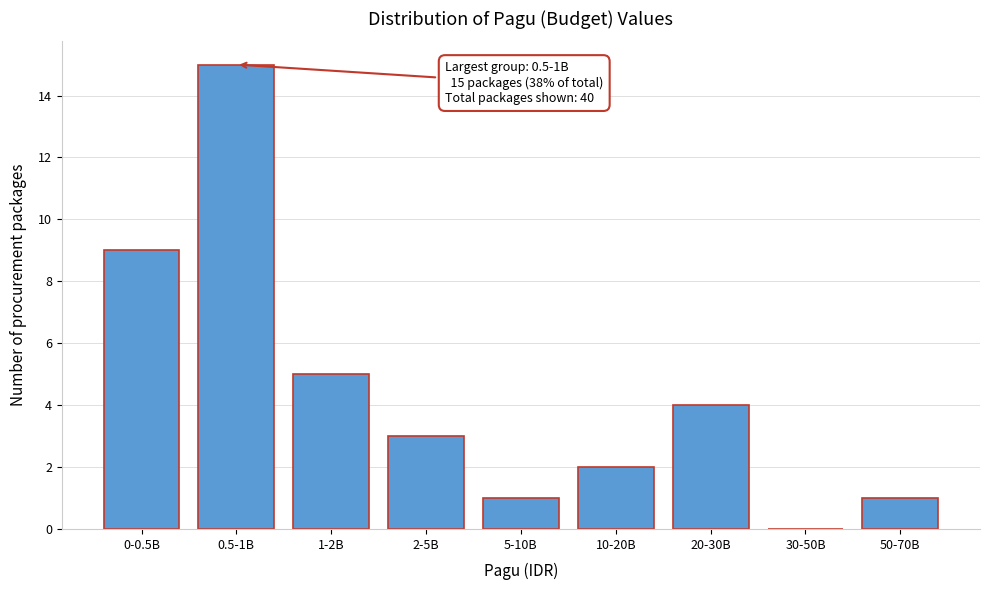

Reading left to right, list all the values displayed in this chart.

0-0.5B=9	0.5-1B=15	1-2B=5	2-5B=3	5-10B=1	10-20B=2	20-30B=4	30-50B=0	50-70B=1